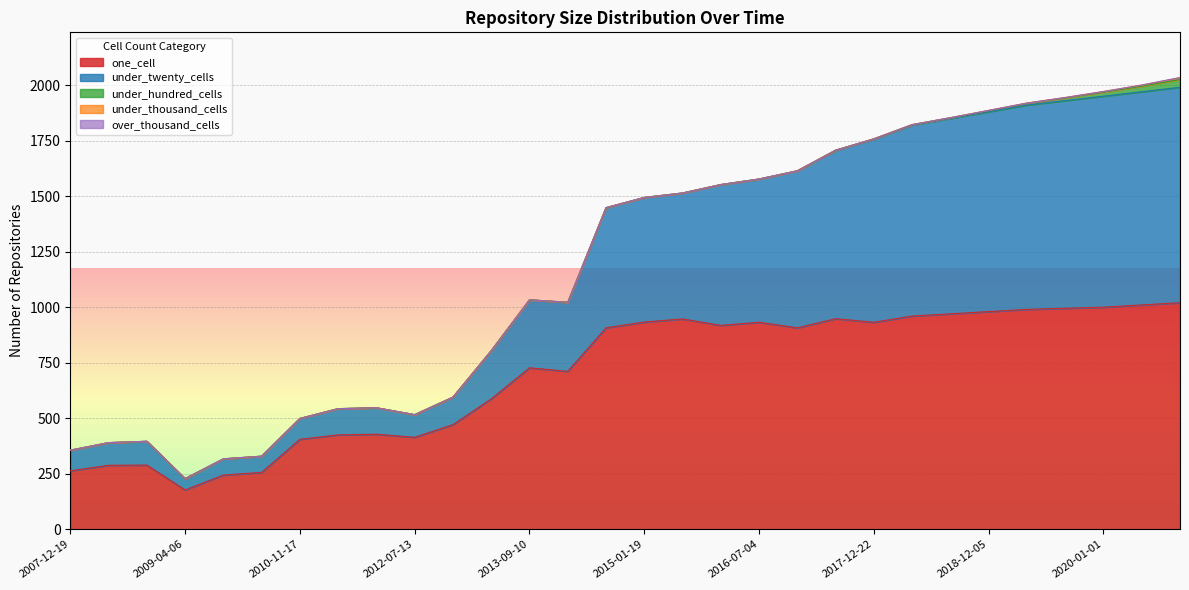

Is the value of under_twenty_cells at 2020-01-01 greater than the value of under_hundred_cells at 2018-12-05?

Yes